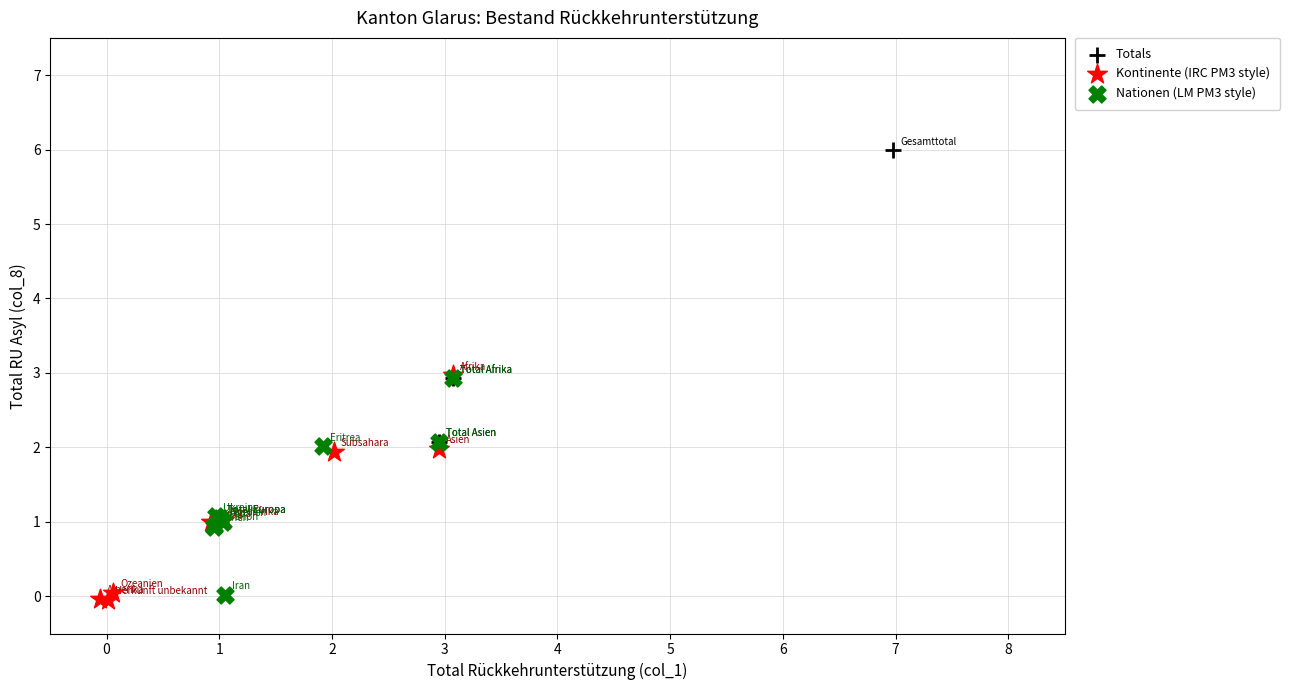

Which series has the largest Y range (max minus min)?

Totals